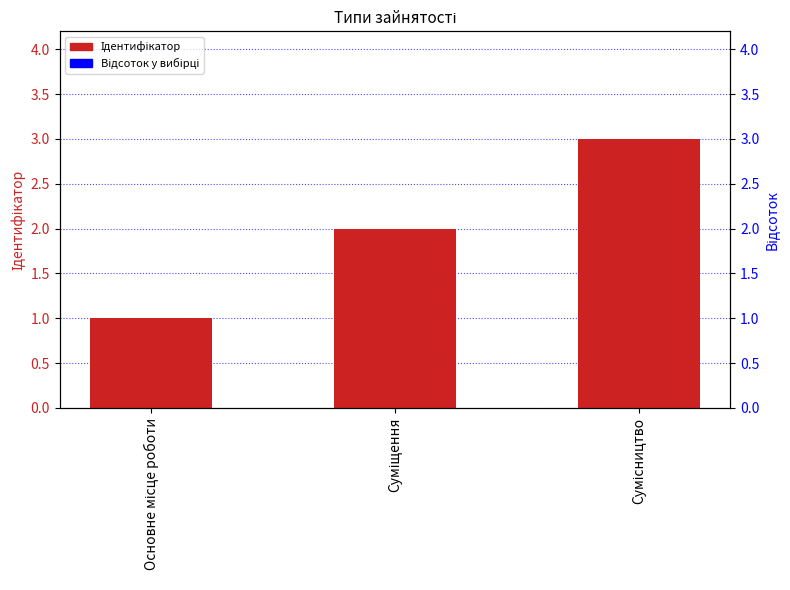

What are all the series names shown in the legend?

Ідентифікатор, Відсоток у вибірці